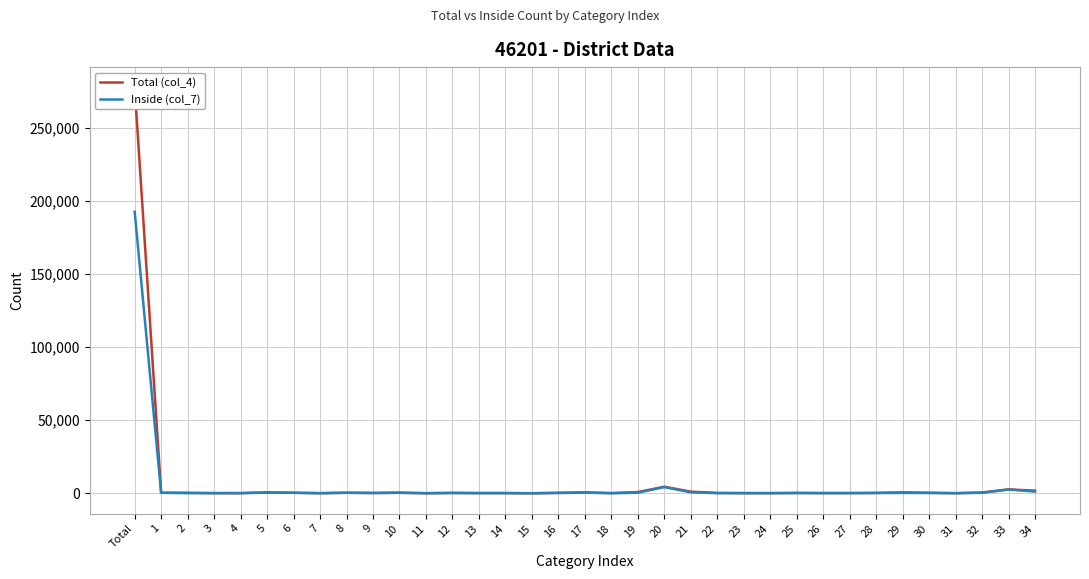

What is the difference between the highest and lowest values at 14?

57